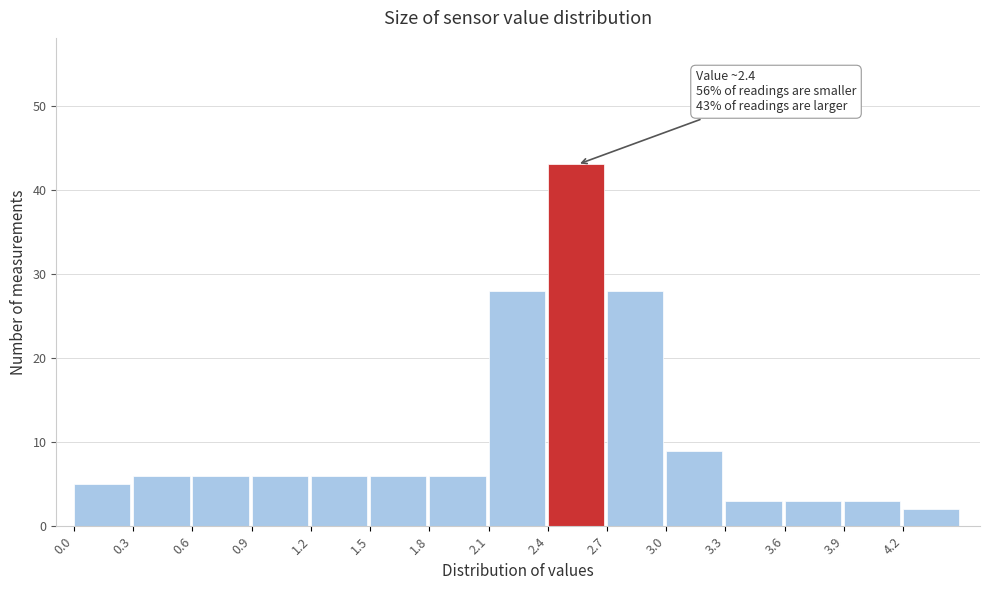

Over which range of the x-axis is the bar tallest?

2.4 to 2.7